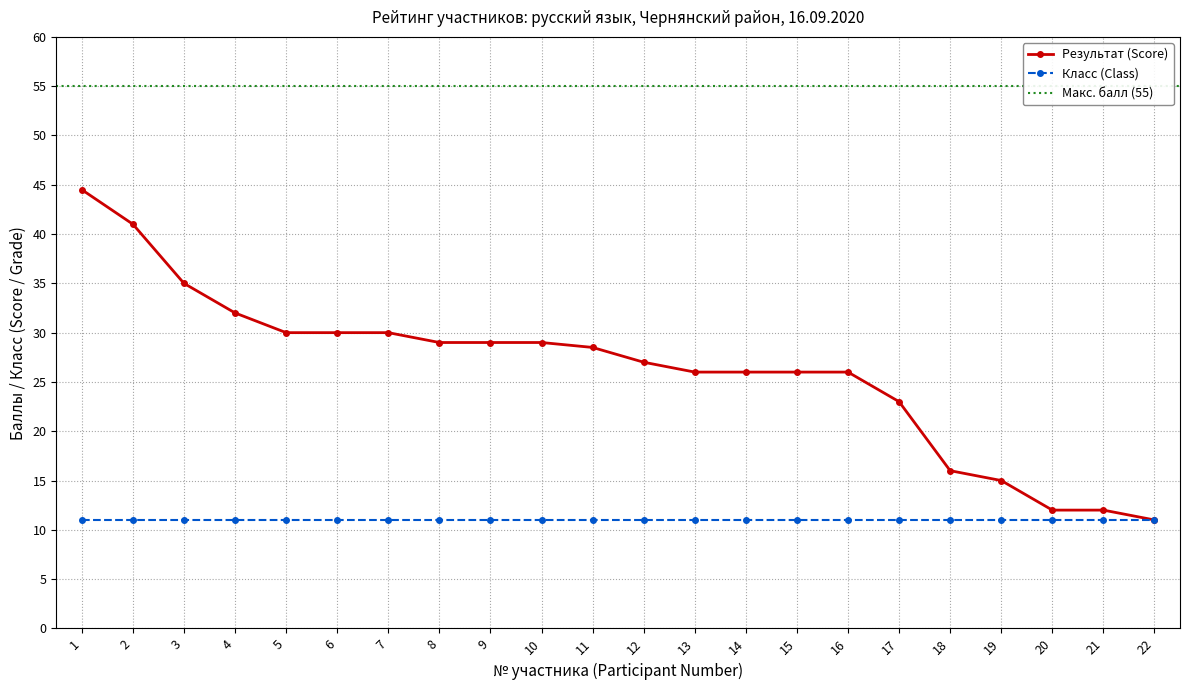

Does the chart have visible grid lines?

Yes